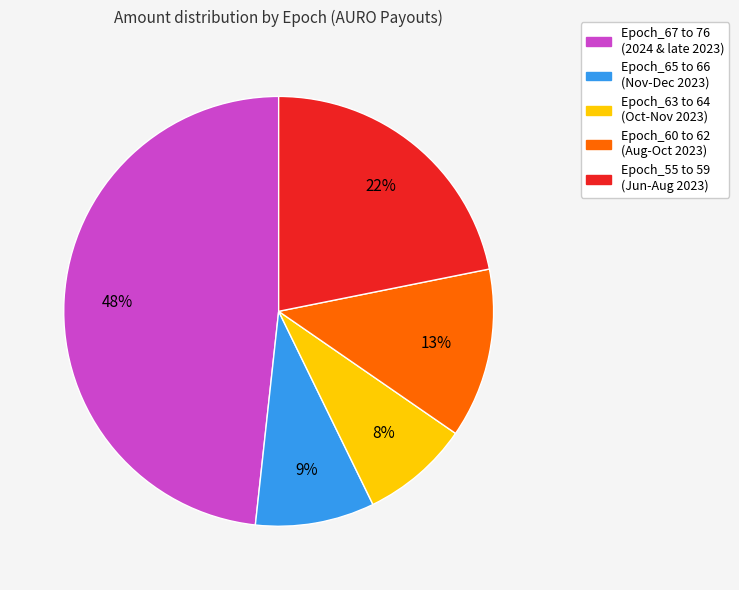

What percentage is the Epoch_63 to 64 (Oct-Nov 2023) slice, to the nearest percent?

8%